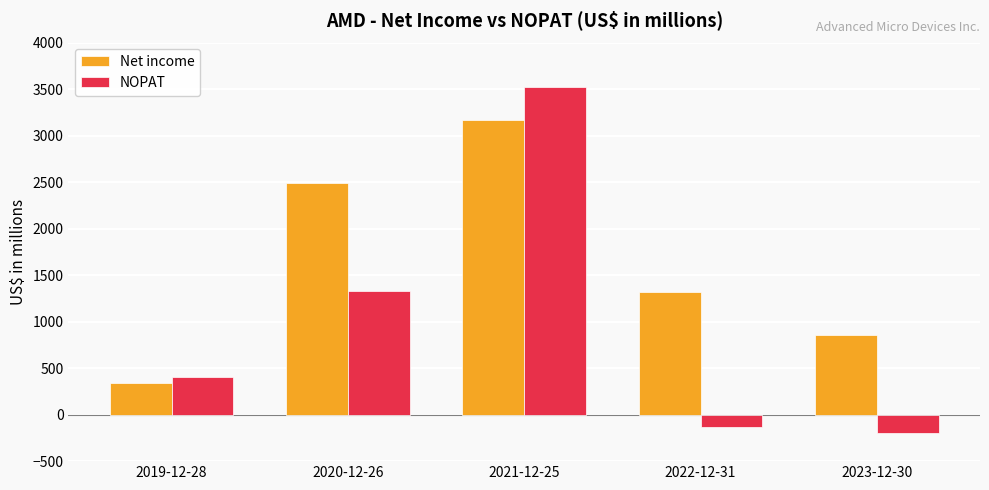

What is the label of the 3rd bar from the right?

2021-12-25